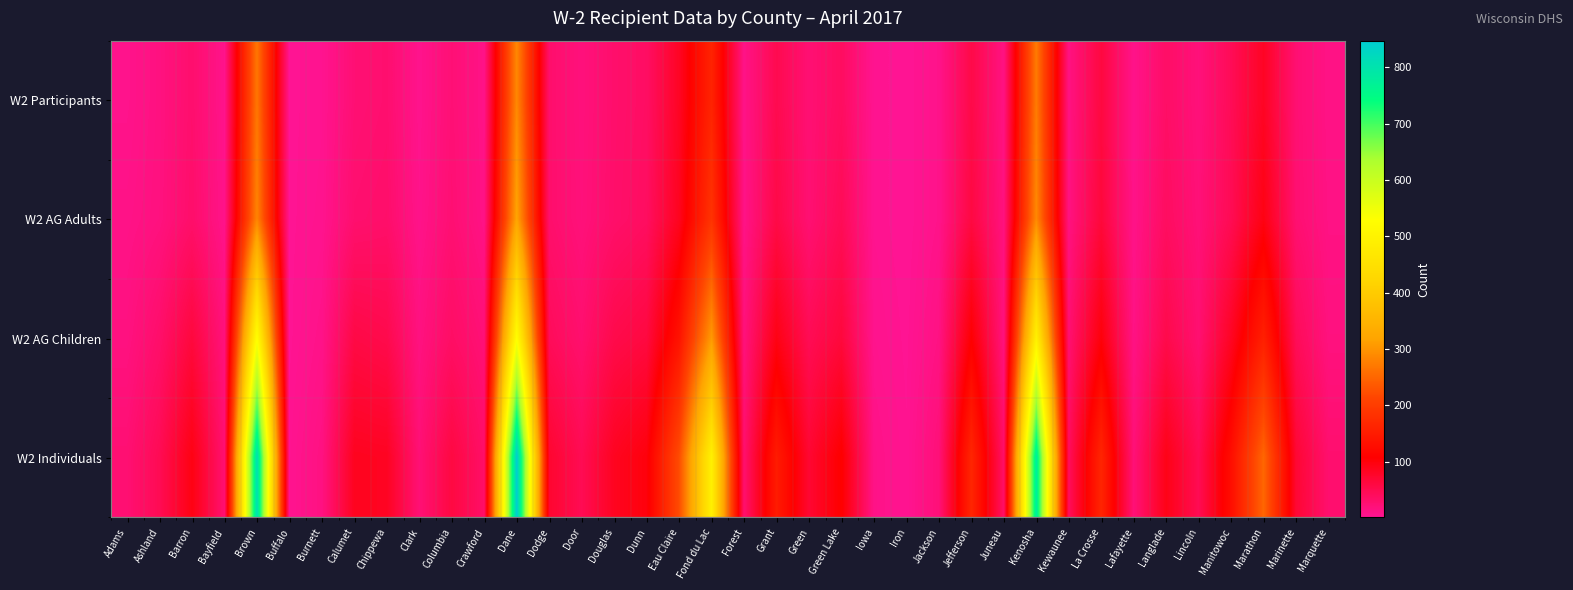

Rank the series by their maximum value, from highest to lowest.

W2 Individuals, W2 AG Children, W2 AG Adults, W2 Participants